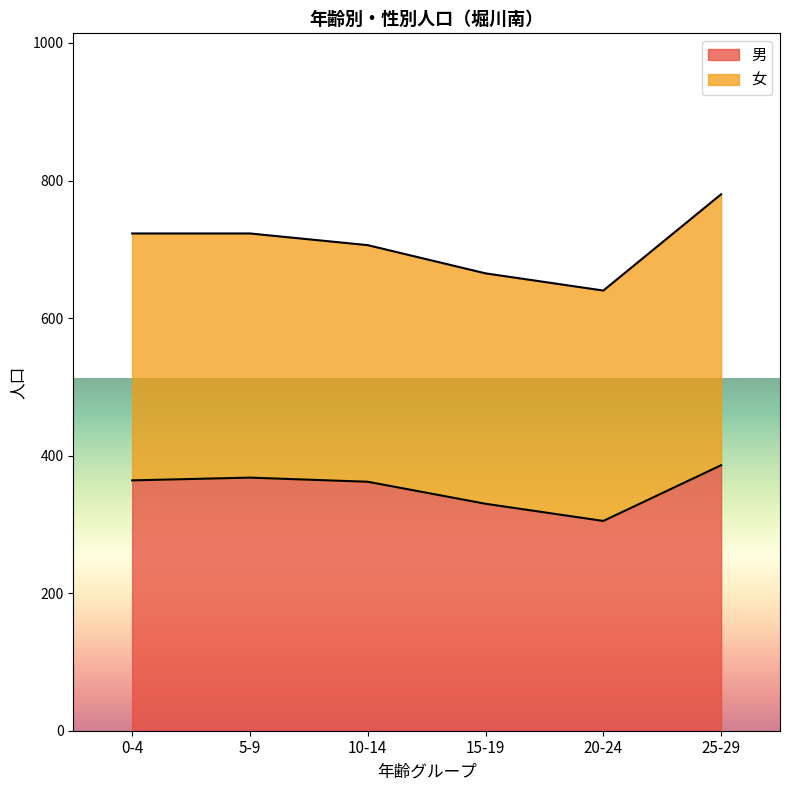

Count the number of categories in the chart.

6